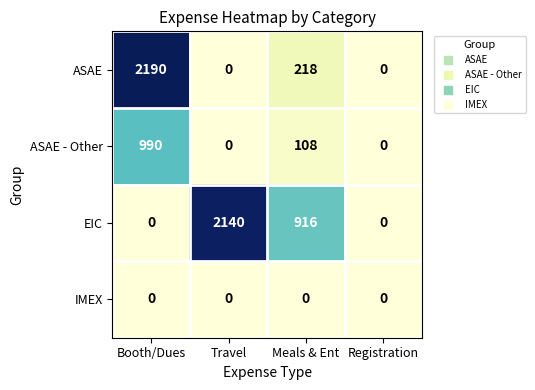

Between Travel and Meals & Ent, which series saw the biggest shift?

EIC